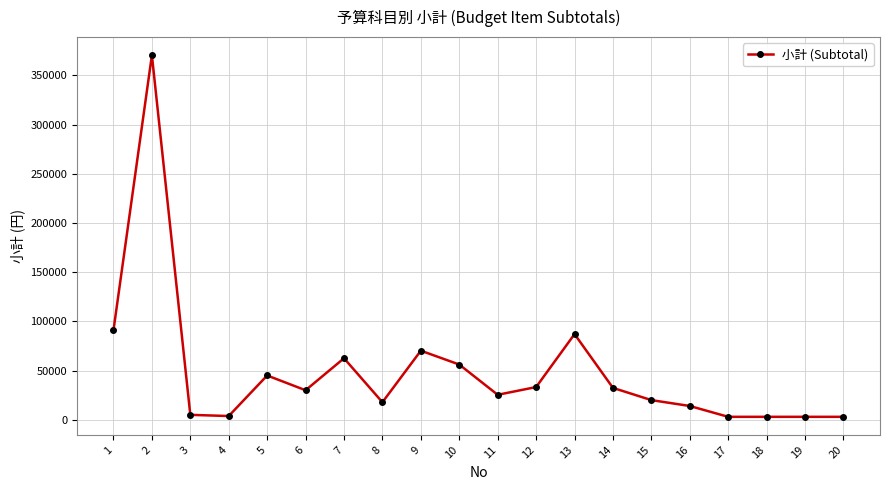

True or false: there are more than 1 points higher than both neighbors.

True